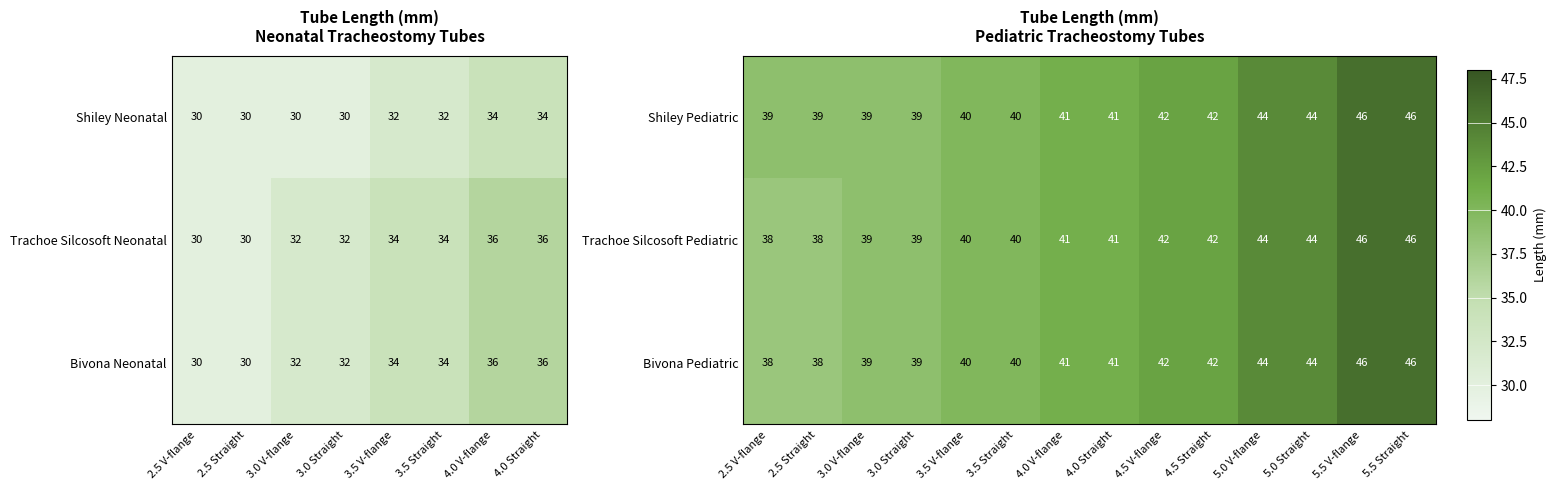

What is the average value of the Bivona Pediatric series?

41